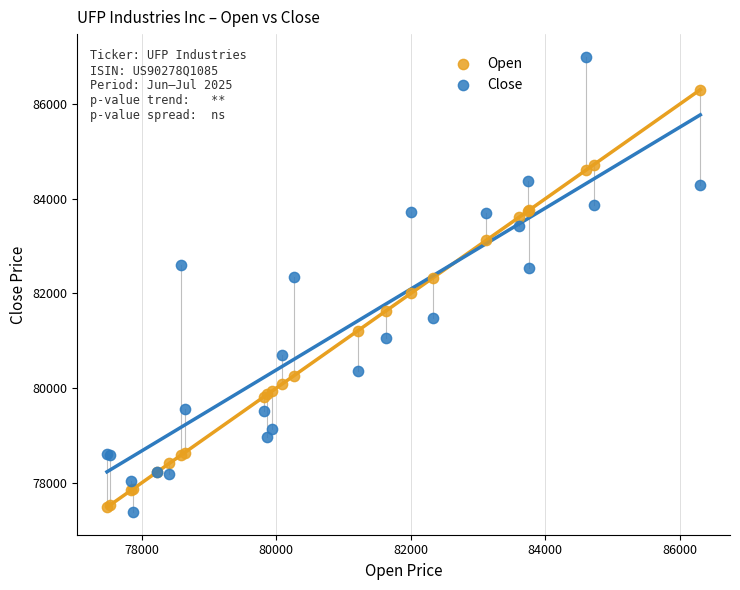

What is the X range (max minus min) for the scatter plot?

8818